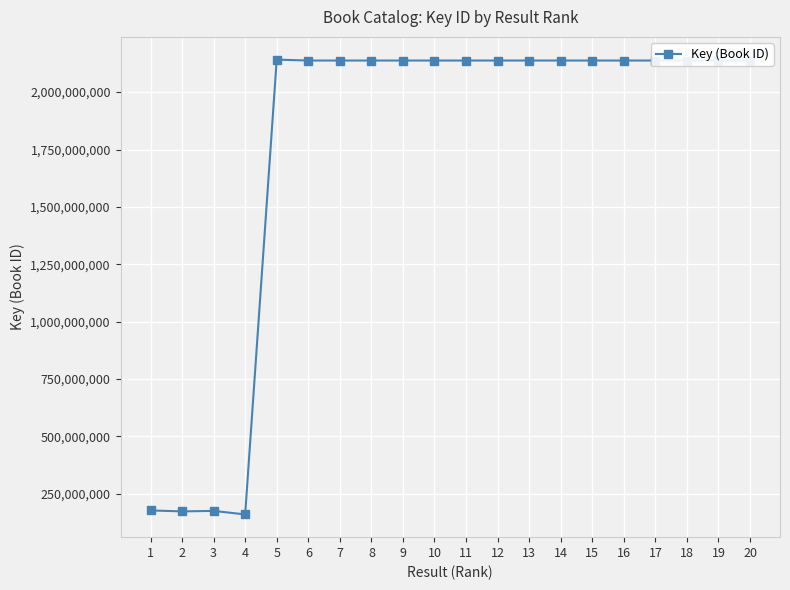

The chart shows a value of 1164655568 at 20. True or false?

False